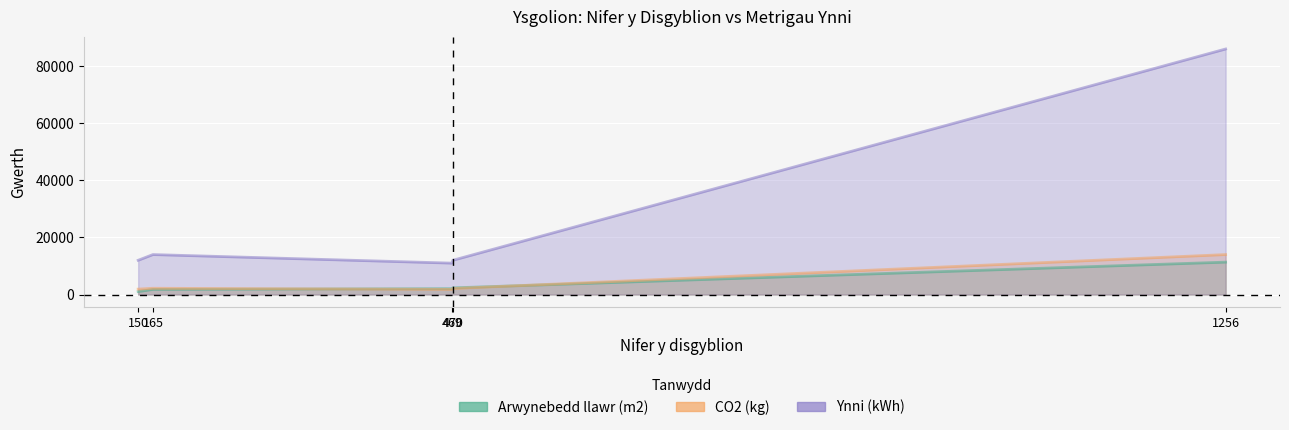

At which label is Arwynebedd llawr (m2) closest to 6187?

470